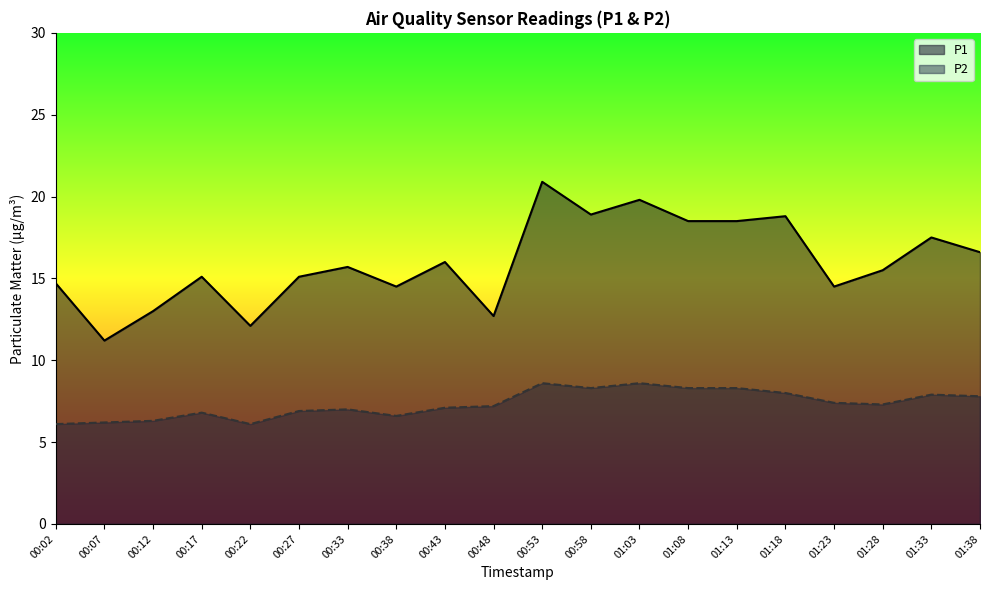

What is the difference between the P1 values at 01:23 and 01:13?

4.0